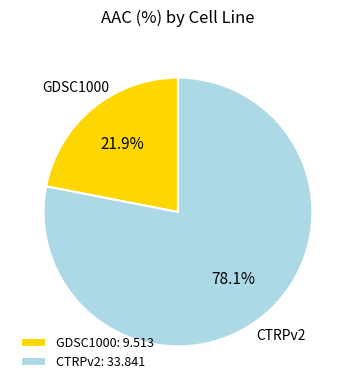

Is it true that CTRPv2 is 78% of the pie?

True